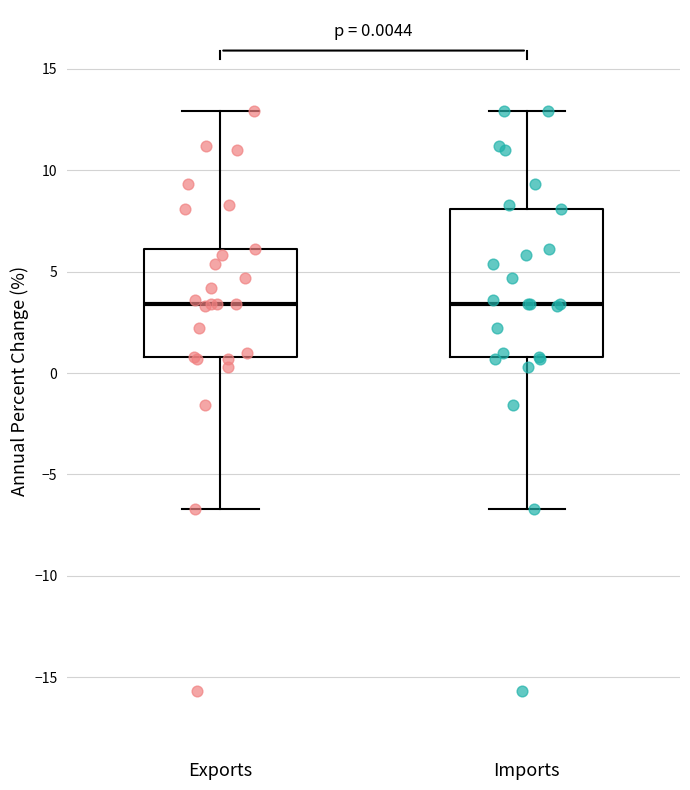

Which box is the tallest, from its lower edge to its upper edge?

Imports